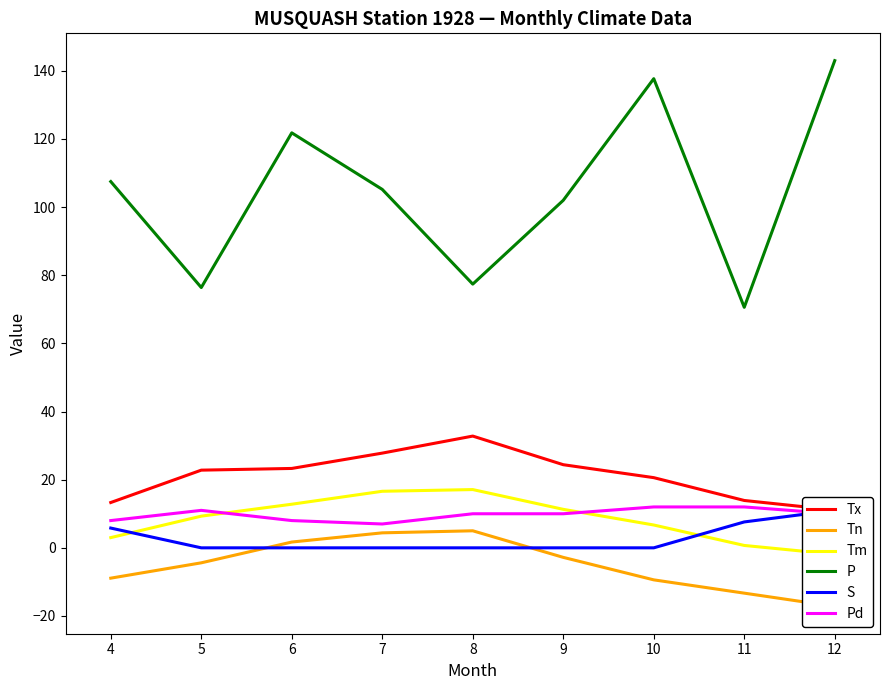

True or false: Tx has a value of 19.2 at 12.

False